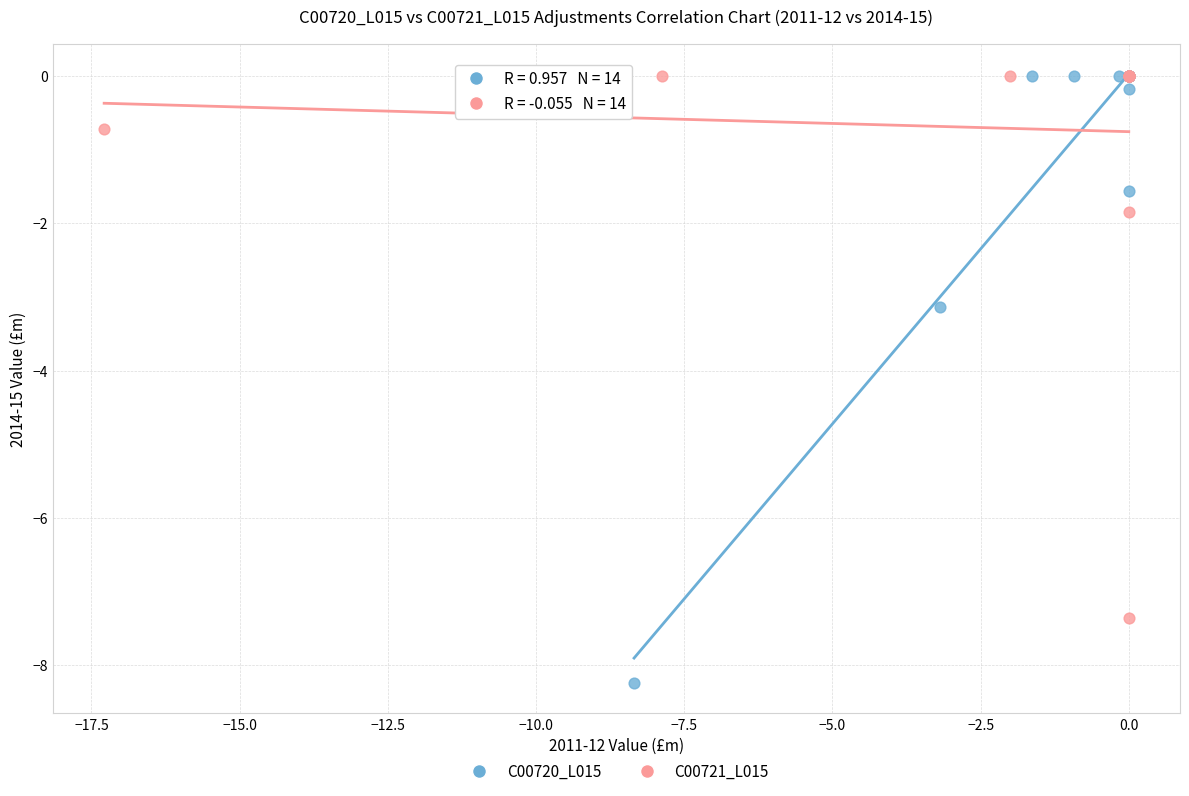

Which series contains the lowest Y value?

C00720_L015